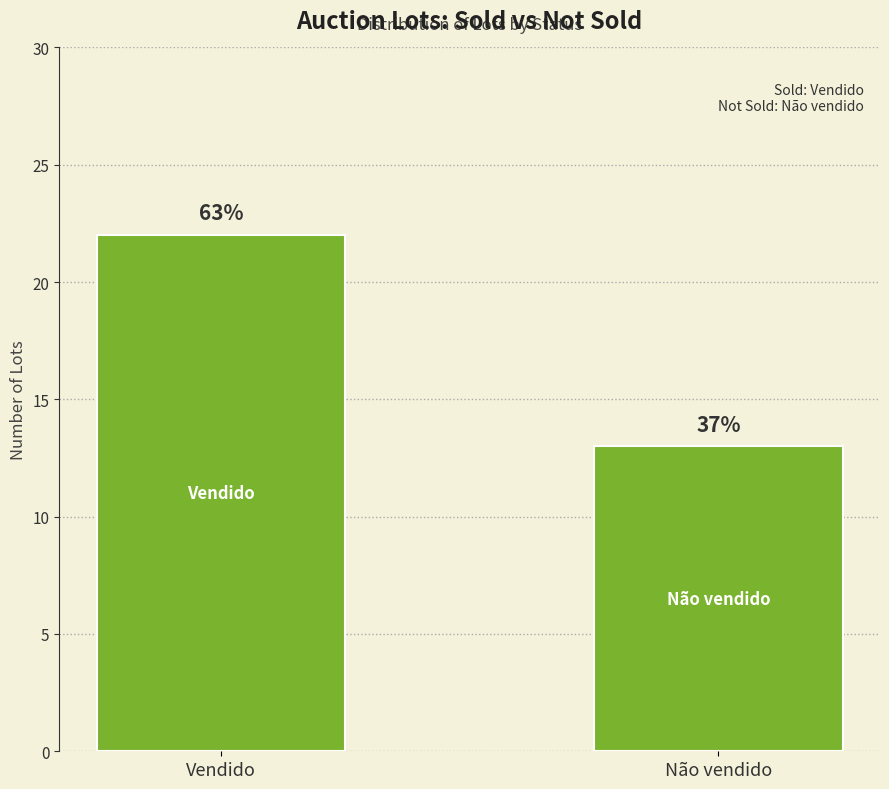

Rank the categories by value from lowest to highest.

Não vendido, Vendido